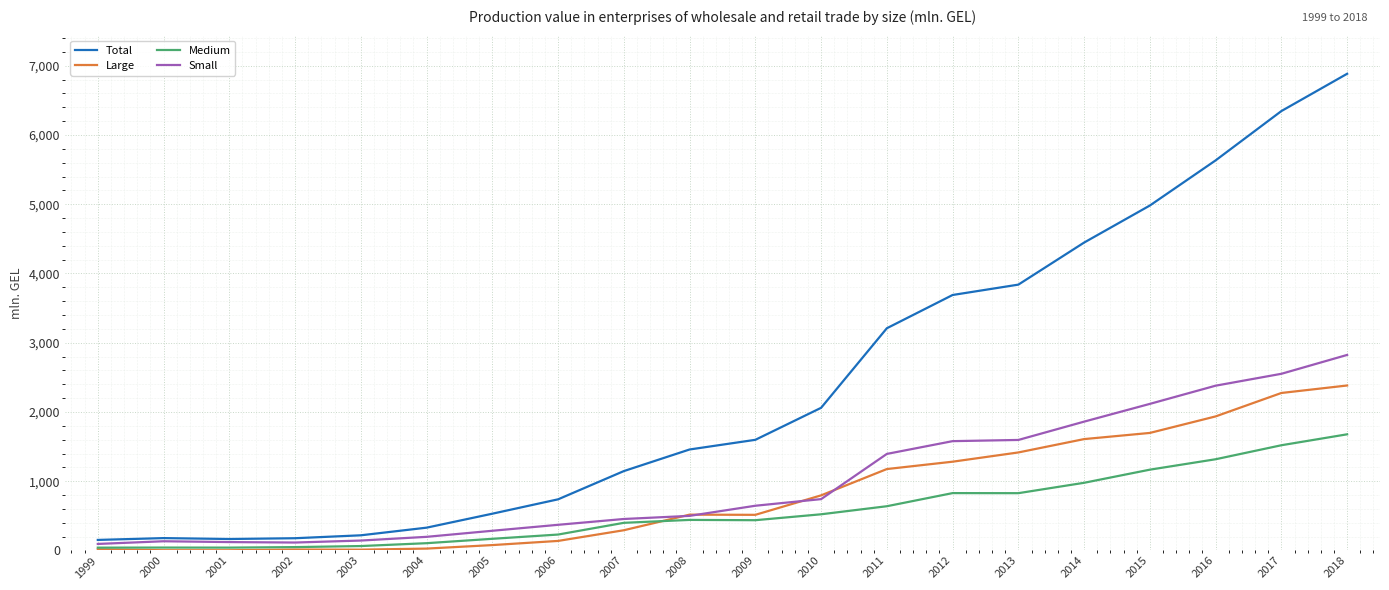

List the series in order of their peak value, lowest first.

Medium, Large, Small, Total